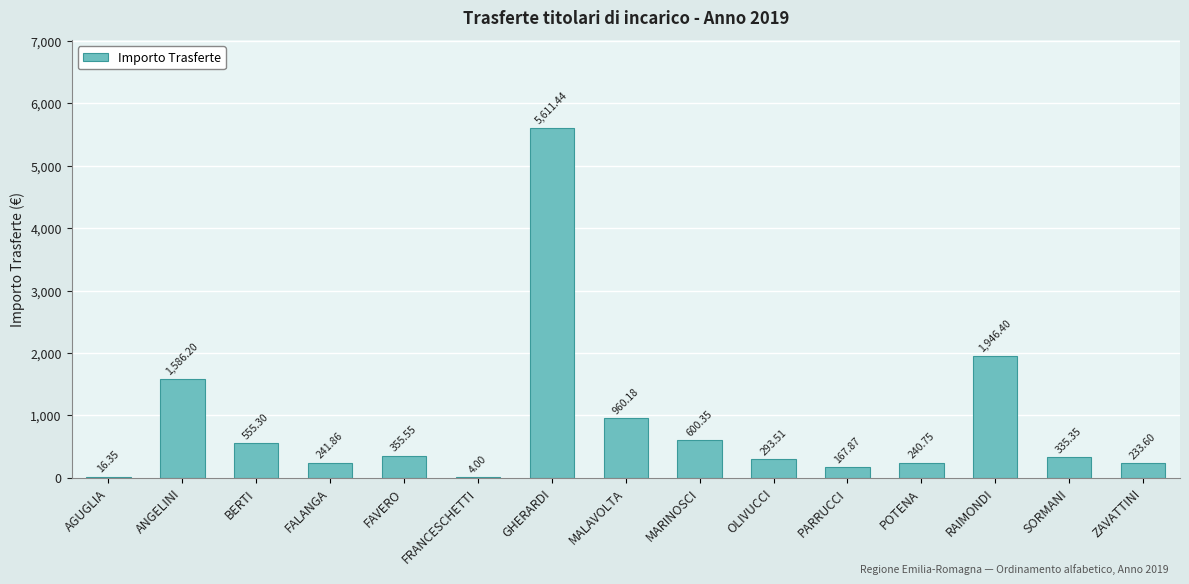

What is the ratio of the value at ZAVATTINI to the value at BERTI?

0.4